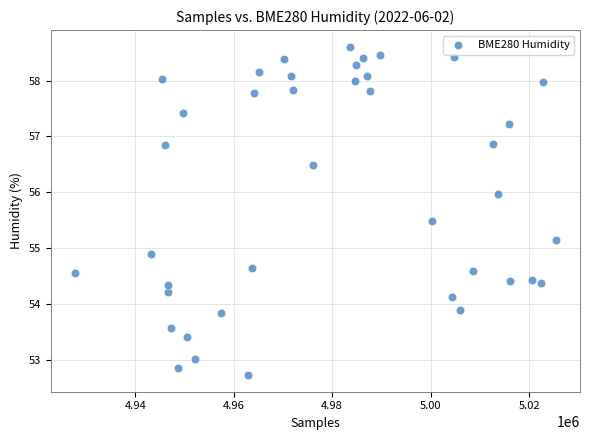

What is the range of X values (max minus min)?

97719.0